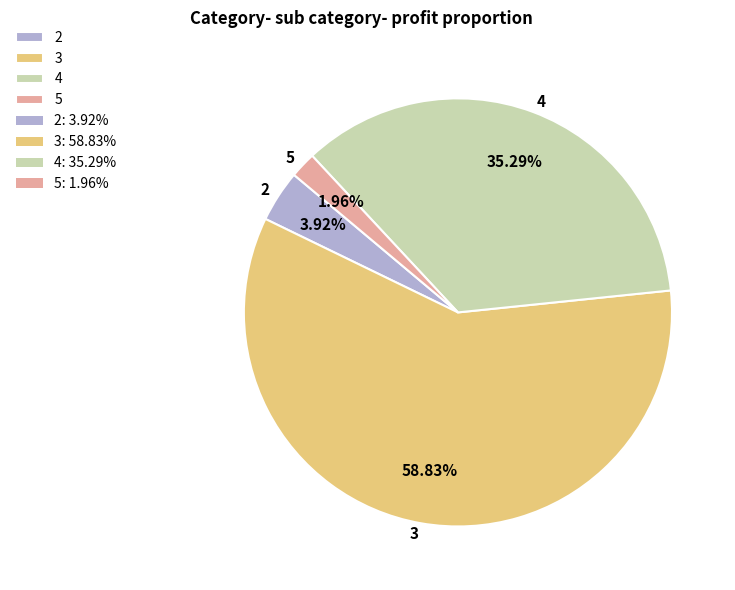

The 5 slice represents 2% of the pie. True or false?

True